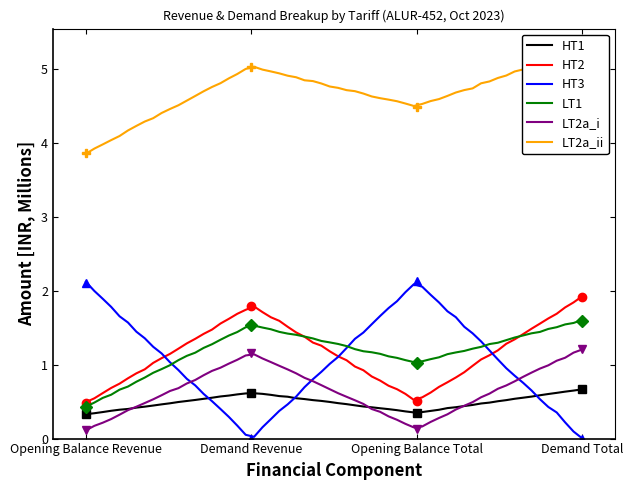

At which label does HT3 reach its peak?

Opening Balance Total